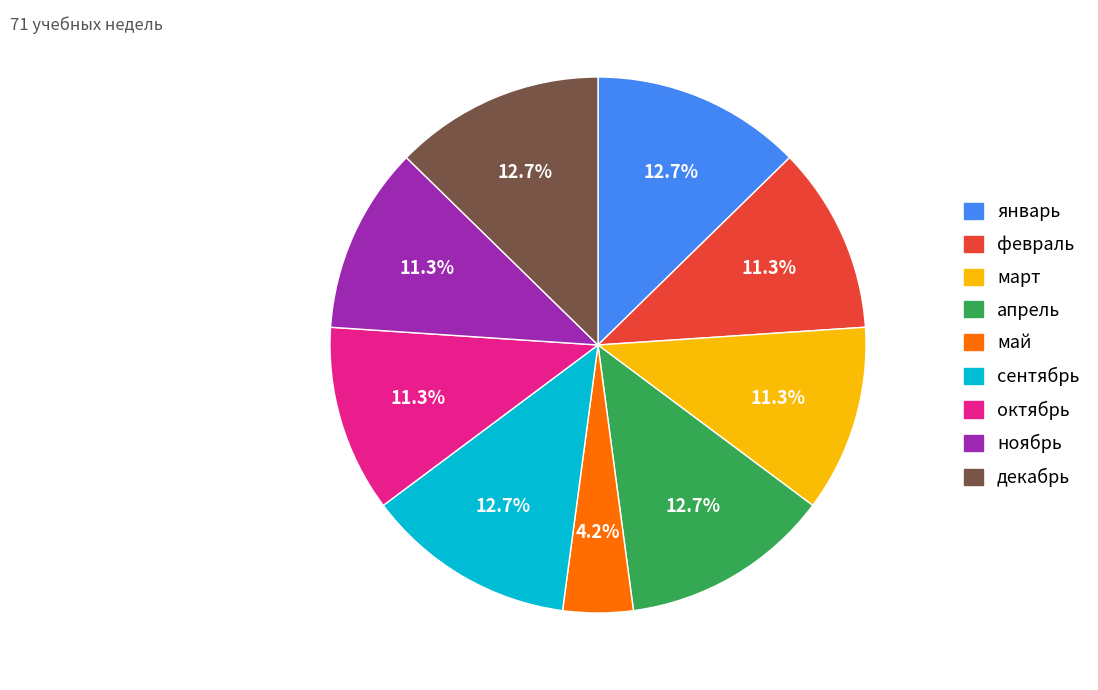

To the nearest percent, what is the difference between the ноябрь and май slice percentages?

7%